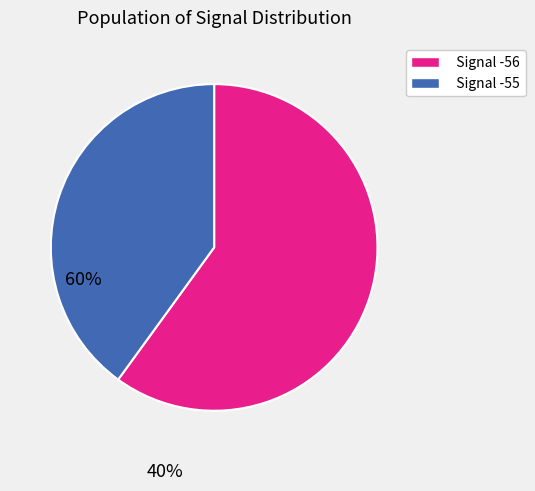

Is there any slice that represents more than half of the pie?

Yes